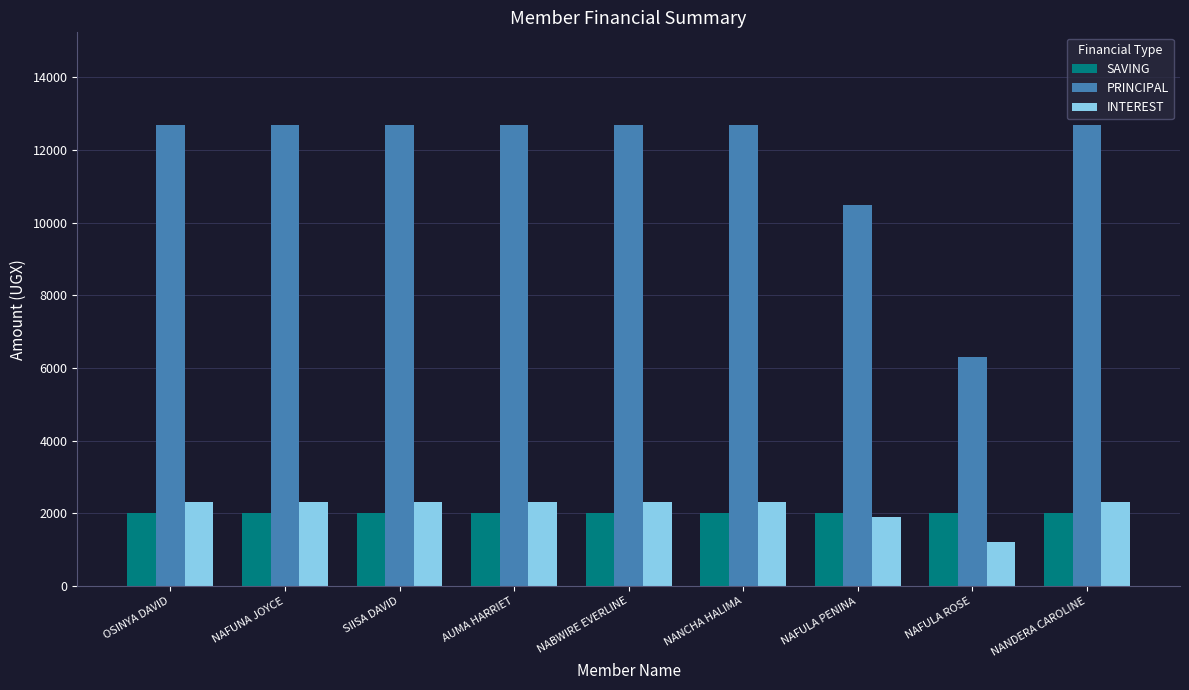

What is the total value across all series at NAFULA ROSE?

9500